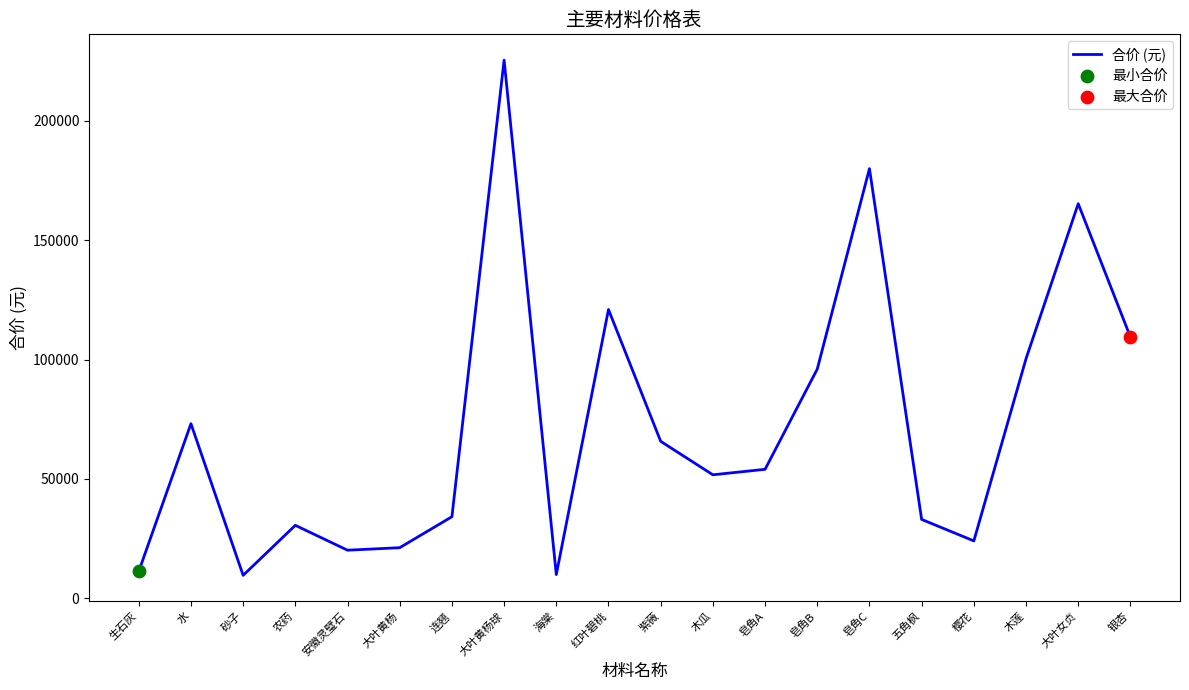

Which has a higher value, 红叶碧桃 or 五角枫?

红叶碧桃